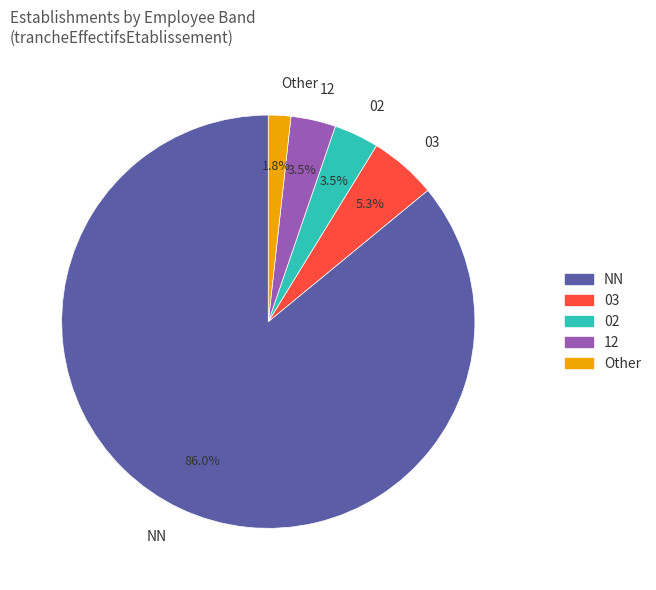

Which slice is the smallest?

Other